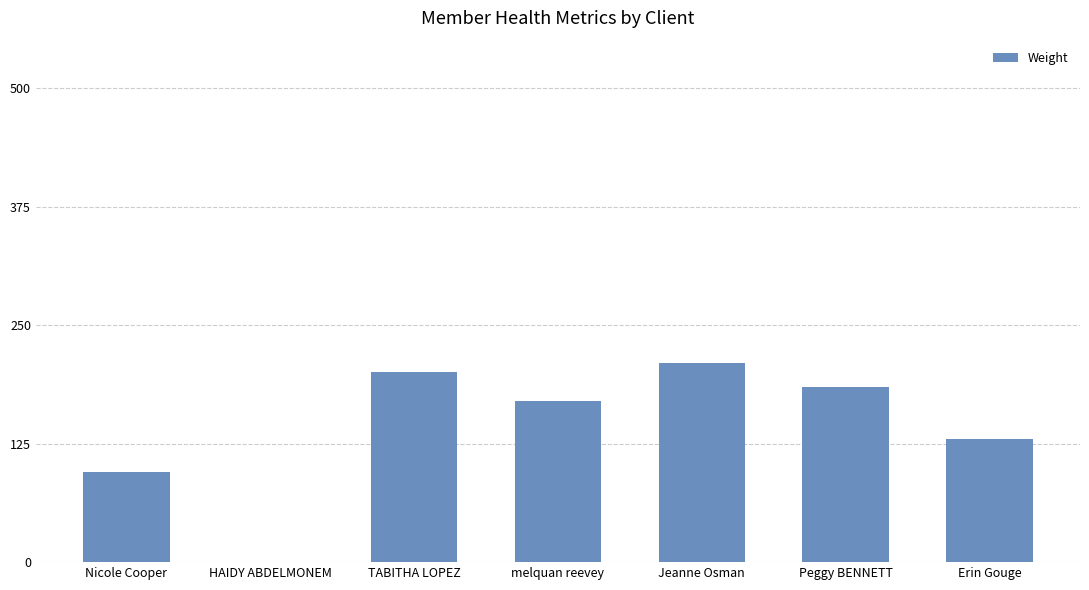

Count the number of data series in this chart.

1